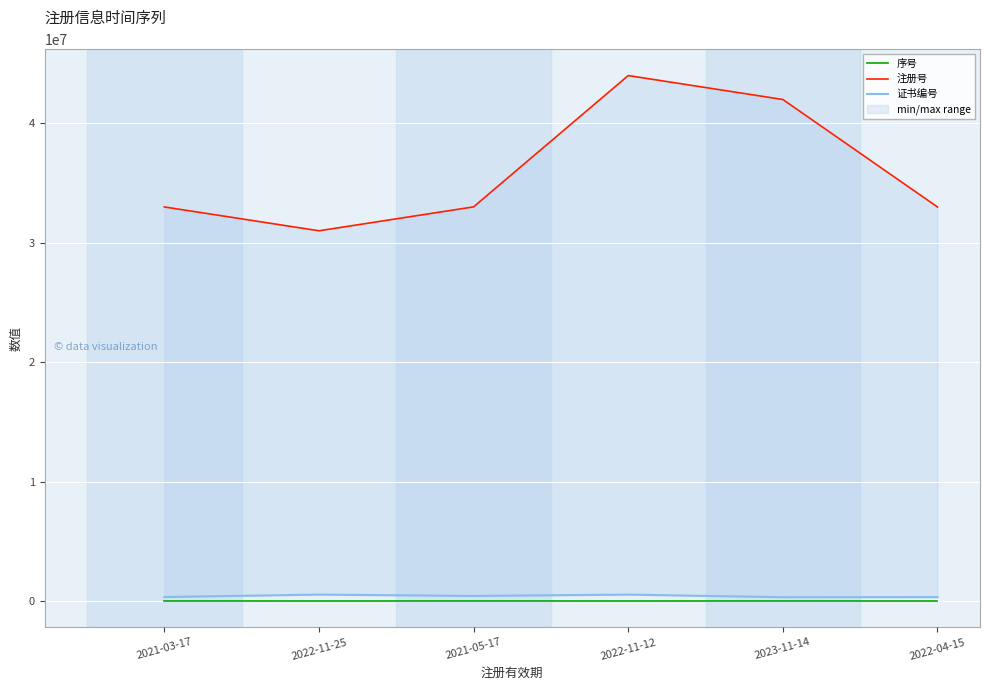

True or false: 证书编号 and 序号 intersect in this chart.

False